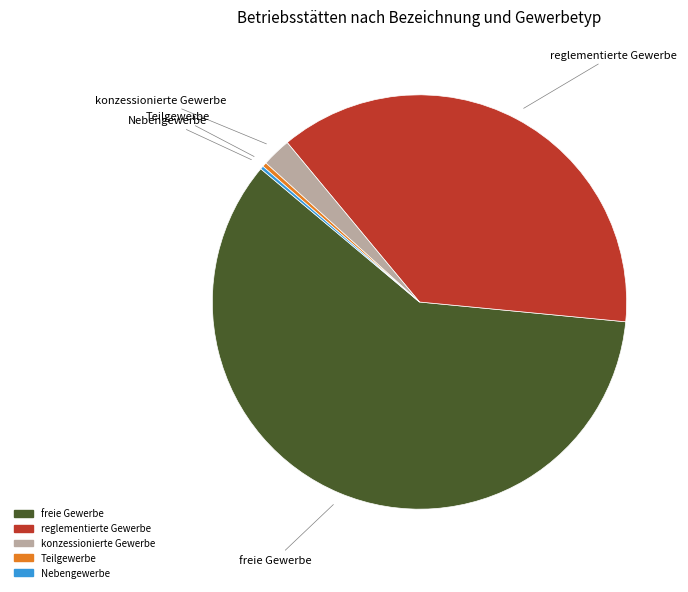

Is there any slice that represents more than half of the pie?

Yes